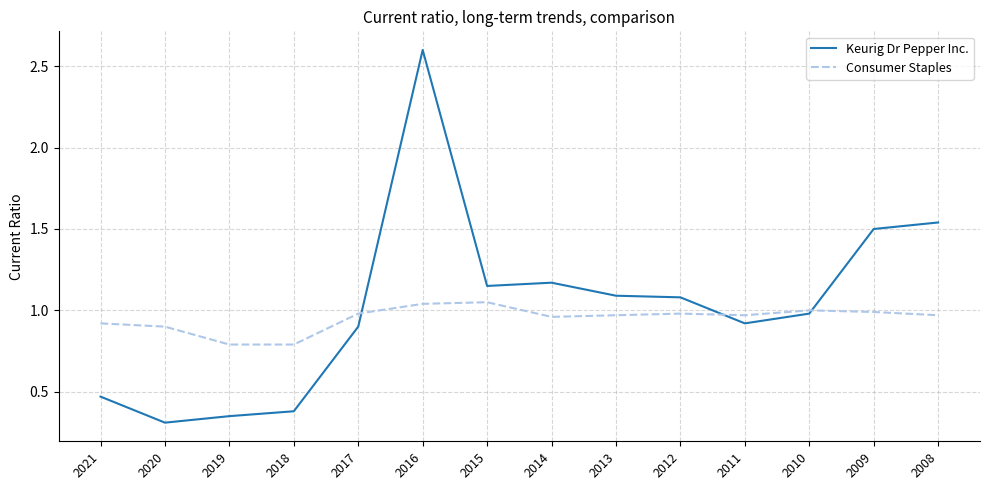

Is it true that Consumer Staples equals 1.5 at 2010?

False